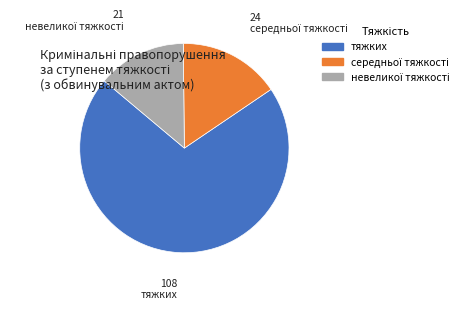

The тяжких slice represents 71% of the pie. True or false?

True